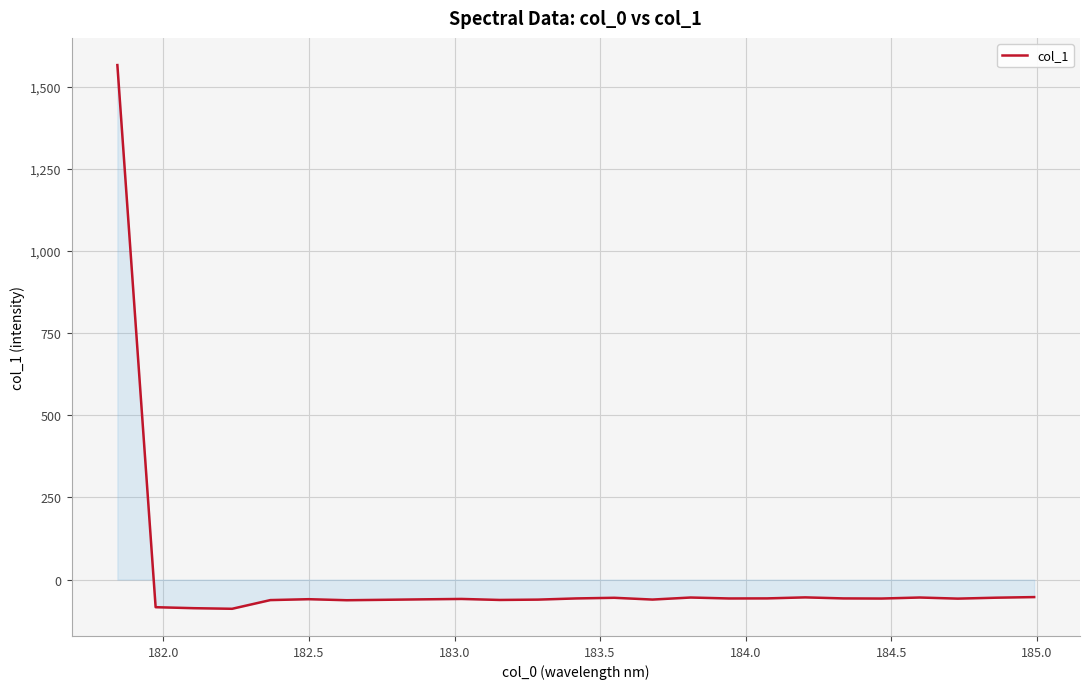

Count the number of categories in the chart.

25